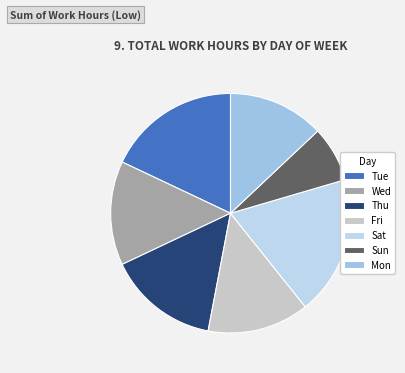

Is it true that Sun is 24% of the pie?

False